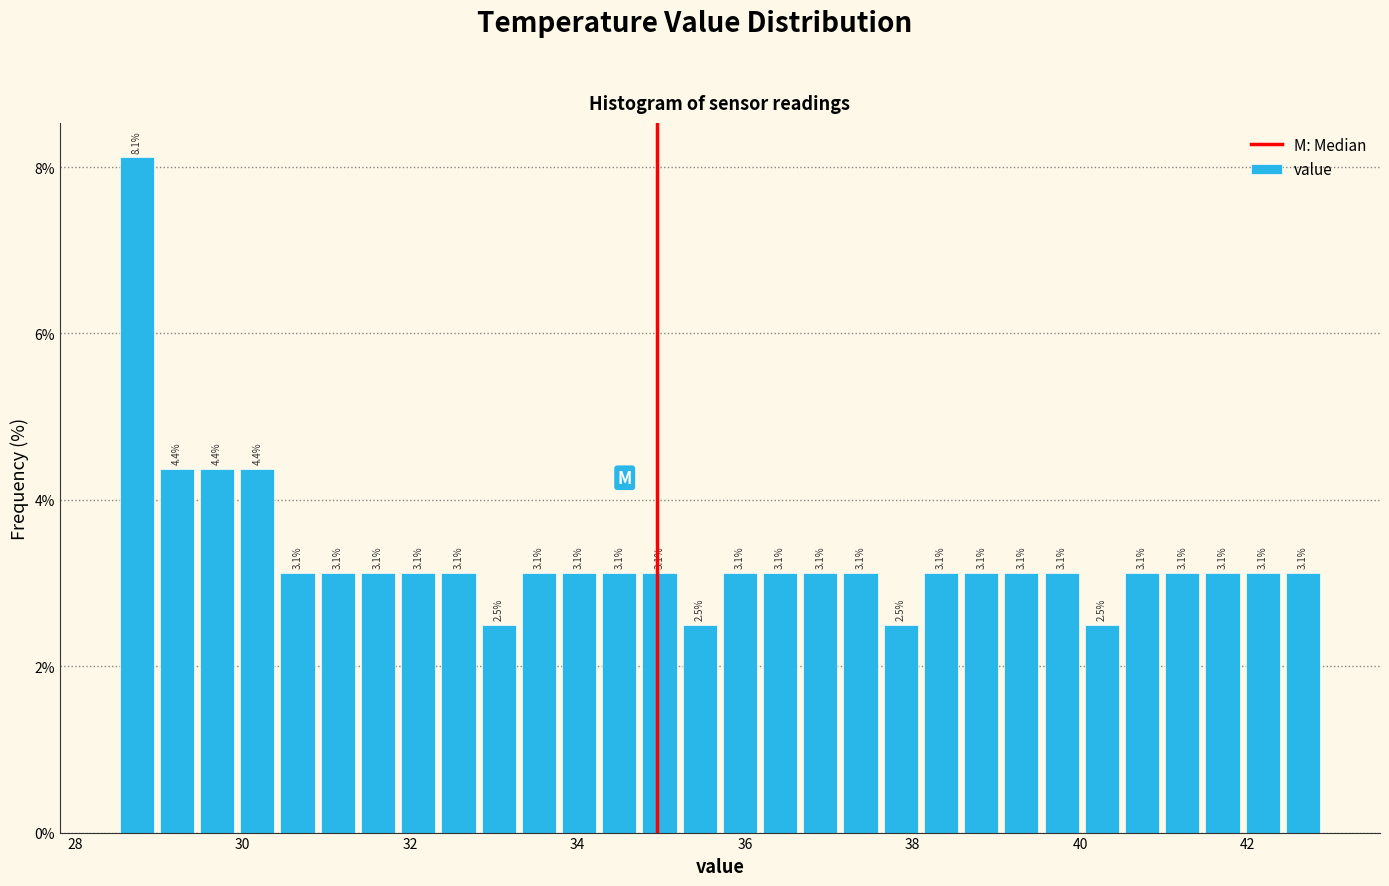

Read against the x-axis, roughly where is the centre of the tallest bar?

28.8